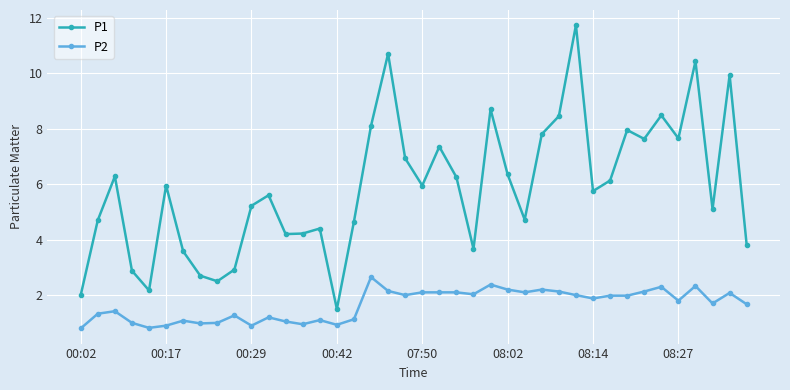

List the series in order of their overall mean, lowest first.

P2, P1